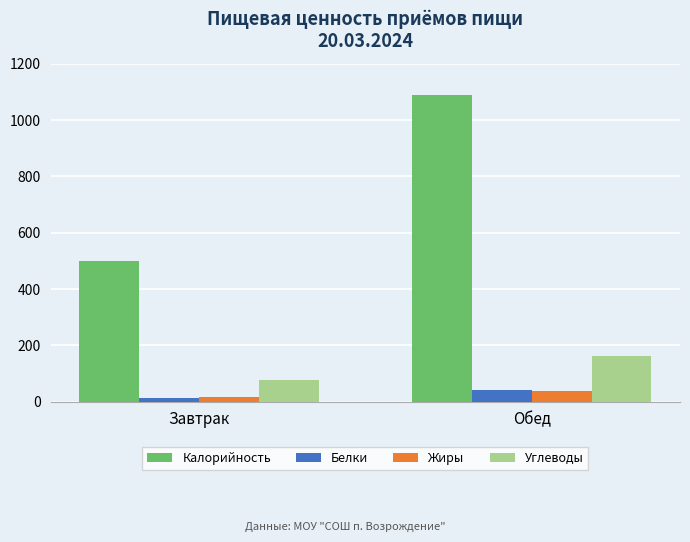

How many groups of bars are there?

2